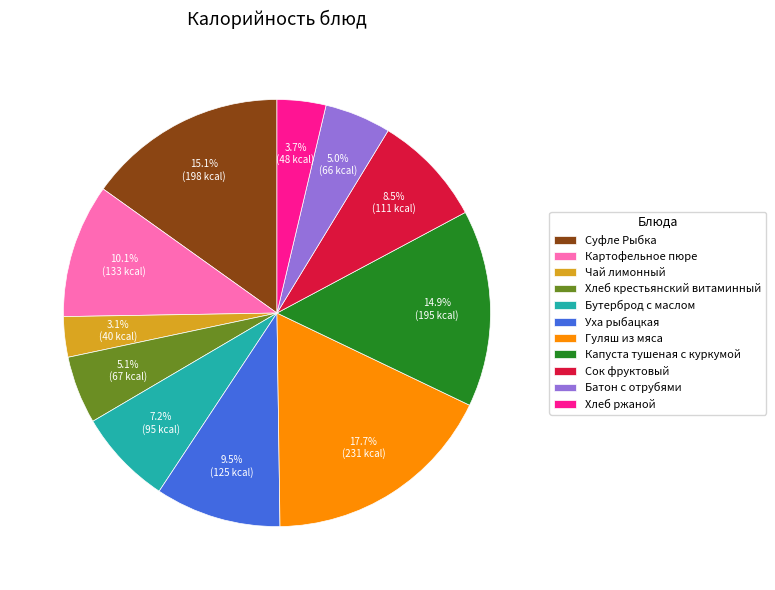

Is Сок фруктовый the majority of the pie?

No